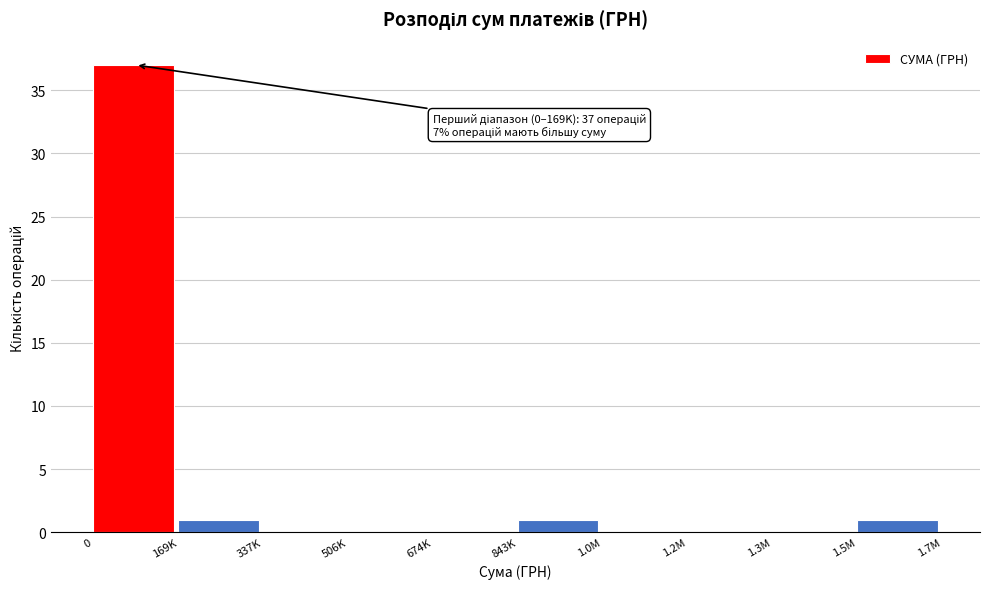

Reading left to right, what are all the values shown in this chart?

0=37	169K=1	337K=0	506K=0	674K=0	843K=1	1.0M=0	1.2M=0	1.3M=0	1.5M=1